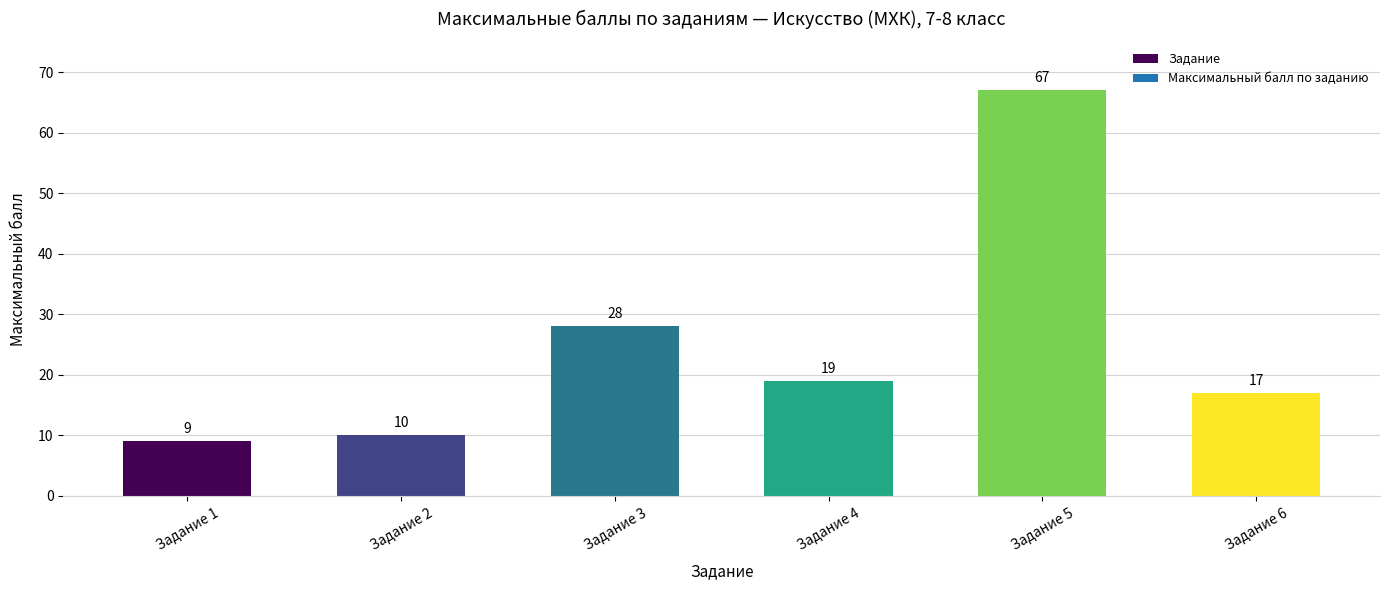

Rank the categories by value from highest to lowest.

Задание 5, Задание 3, Задание 4, Задание 6, Задание 2, Задание 1